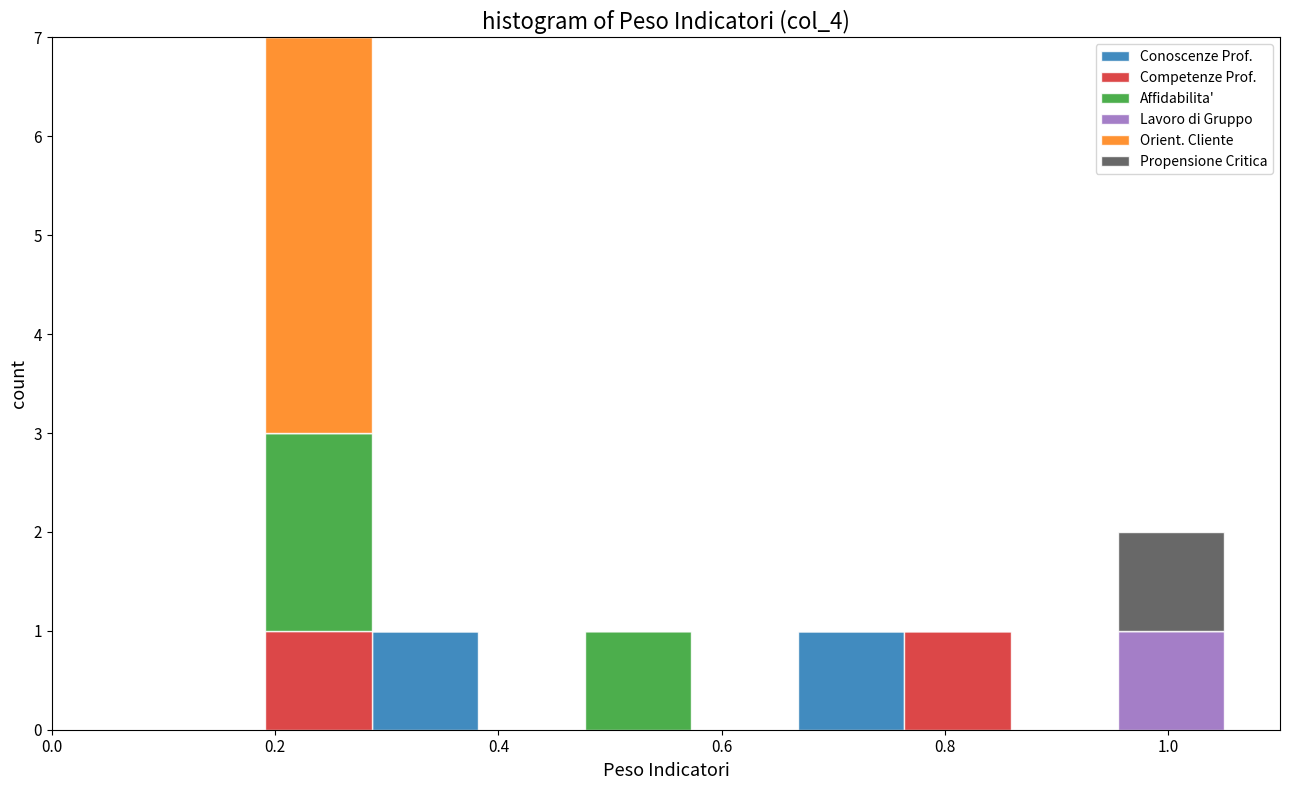

Reading left to right, transcribe this chart: for each stacked bar, give the range it covers on the x-axis and its total height. Neither the bar edges nor the heights are printed on the chart, so give them approximately, as read against the axes.

0.00 to 0.10: 0
0.10 to 0.20: 0
0.20 to 0.28: 7
0.28 to 0.38: 1
0.38 to 0.48: 0
0.48 to 0.58: 1
0.58 to 0.66: 0
0.66 to 0.76: 1
0.76 to 0.86: 1
0.86 to 0.96: 0
0.96 to 1.06: 2